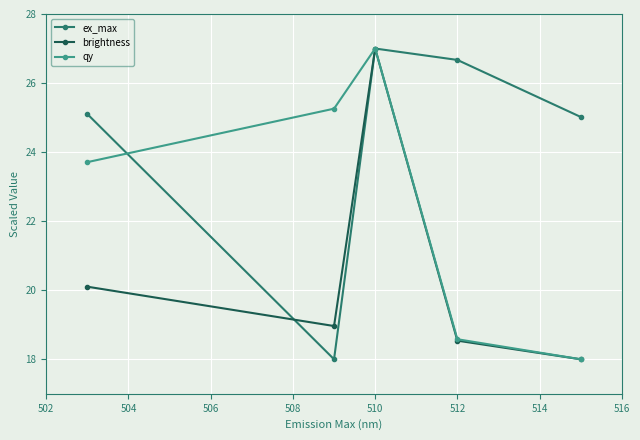

What is the maximum value for brightness?

27.0